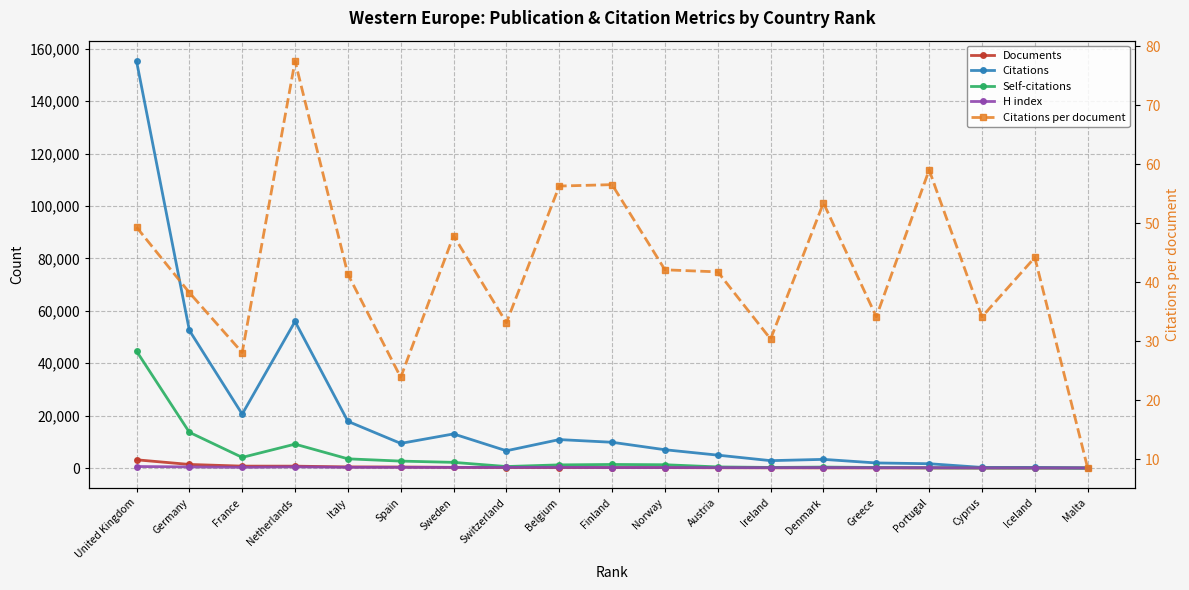

At which category is the sum across all series the highest?

United Kingdom